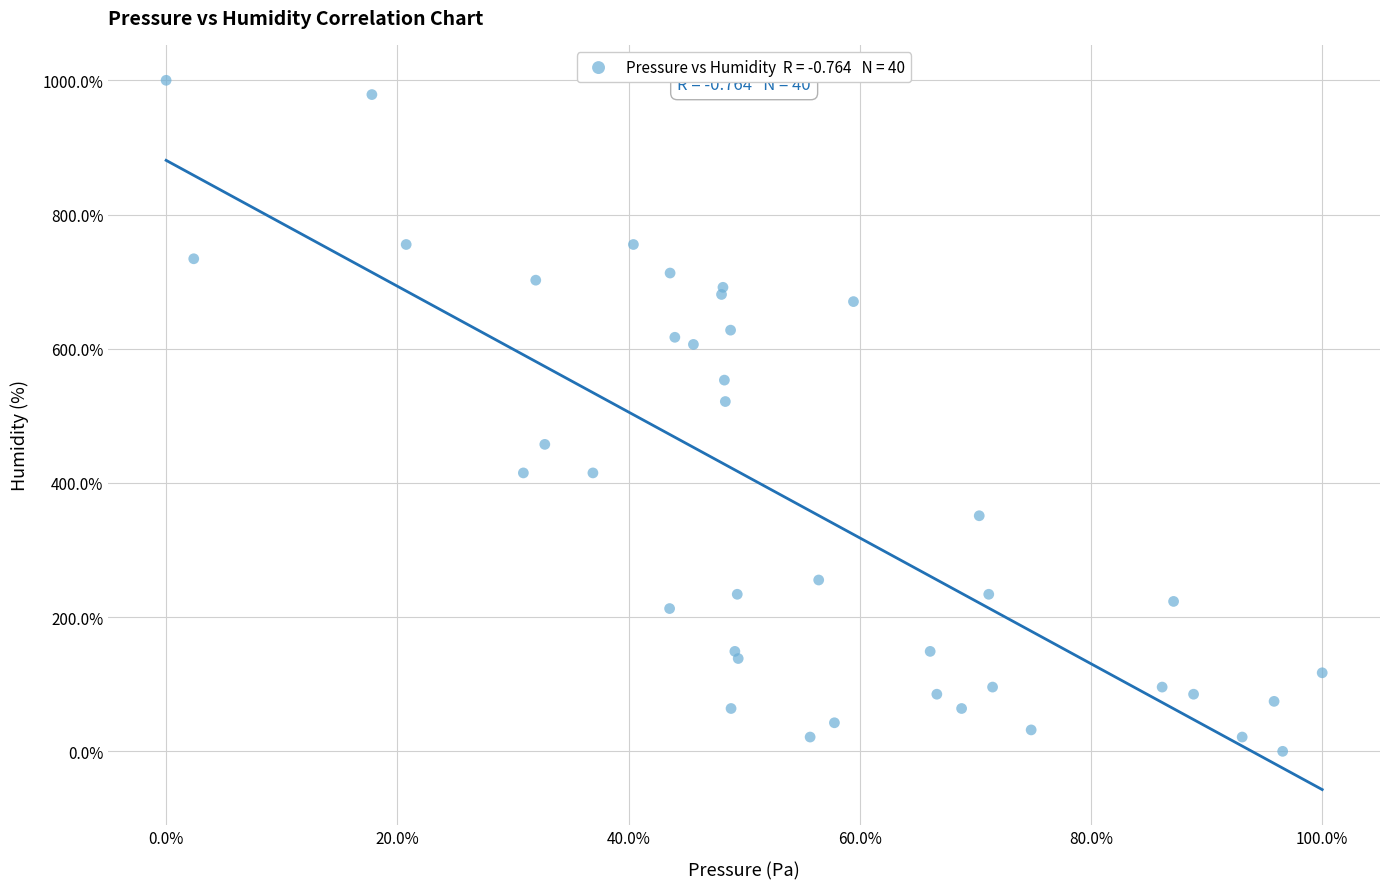

What Y value in the scatter plot is closest to 500?

521.3